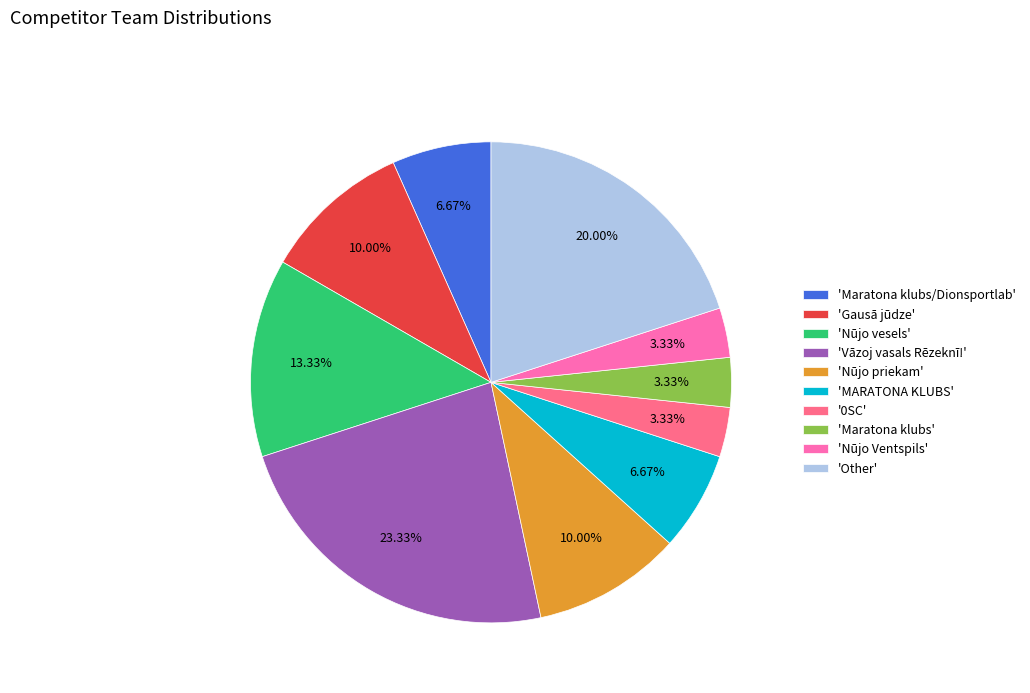

Do 'Maratona klubs/Dionsportlab' and 'Nūjo Ventspils' together represent more than half of the pie?

No